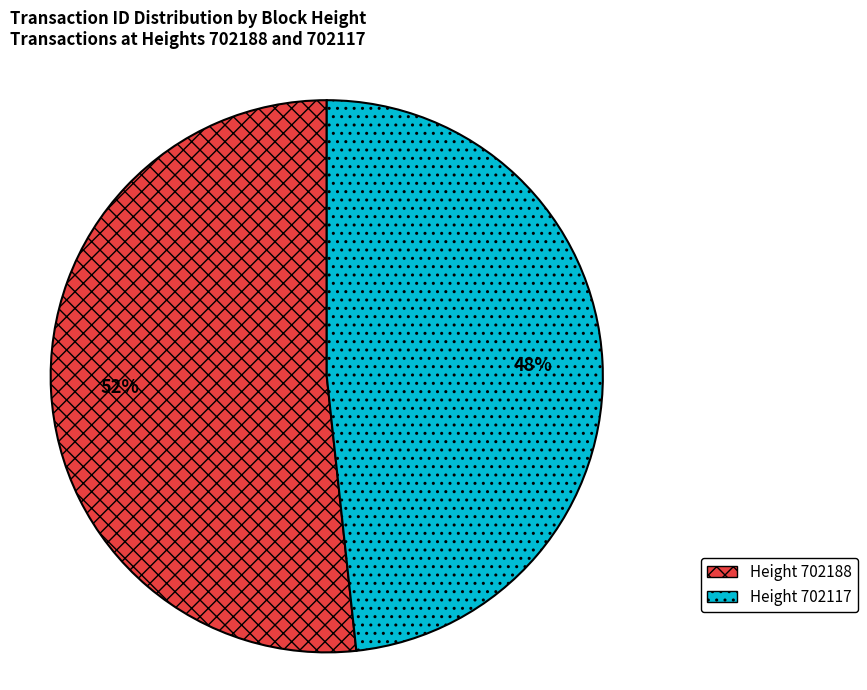

Combined, do Height 702188 and Height 702117 account for over 50%?

Yes